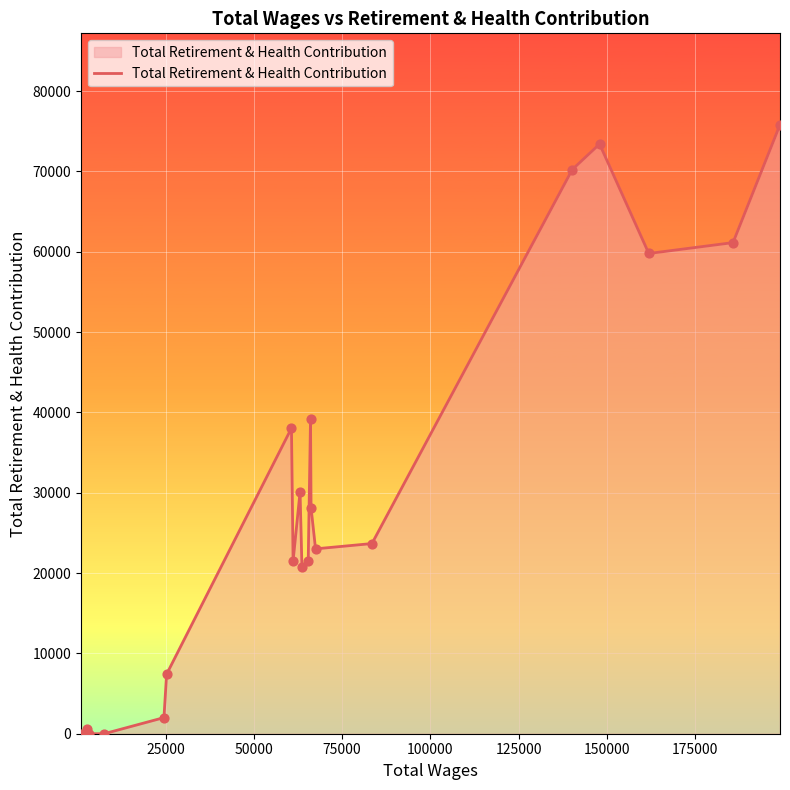

What is the greatest value displayed?

75808